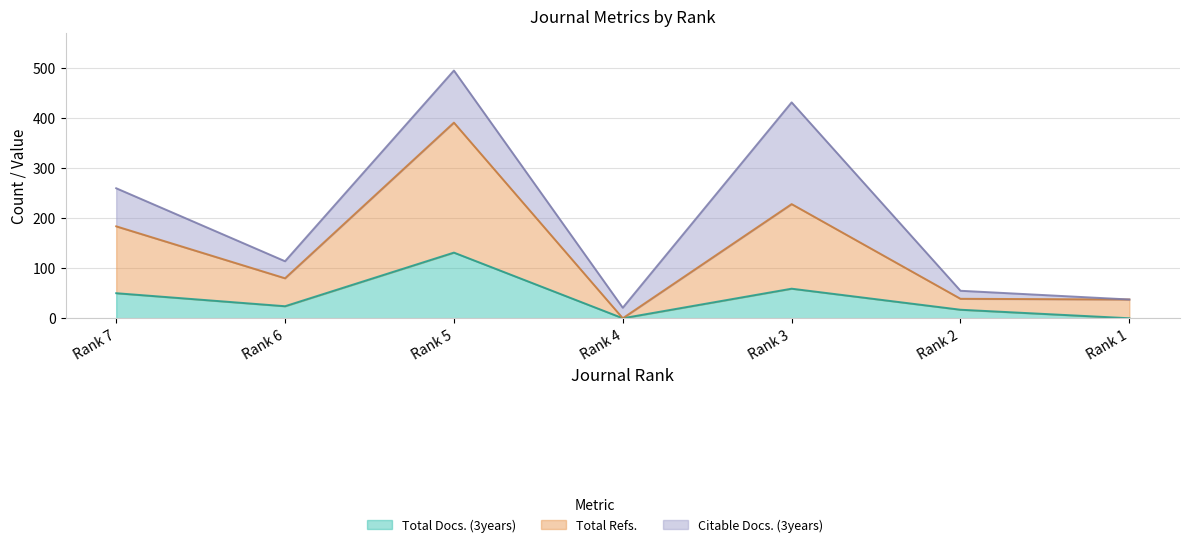

True or false: Total Docs. (3years) has more than 2 interior local peaks.

False